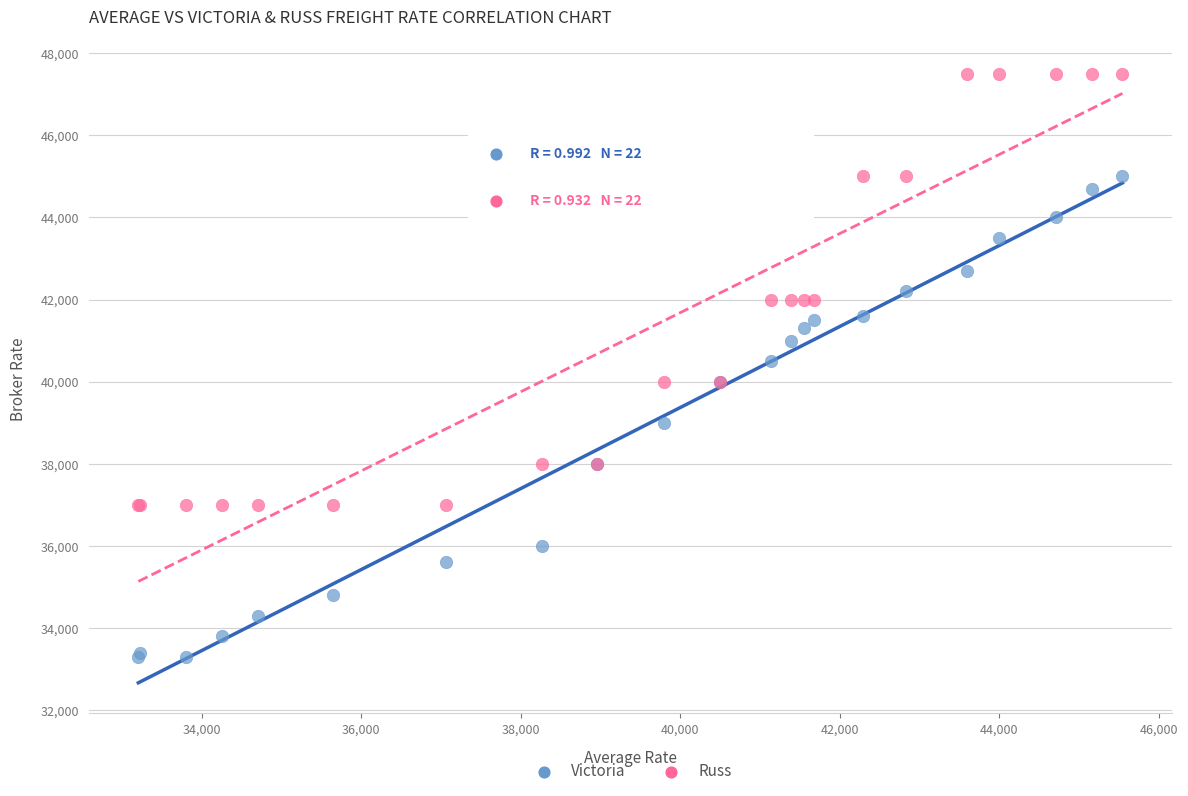

What is the X range (max minus min) for the scatter plot?

12338